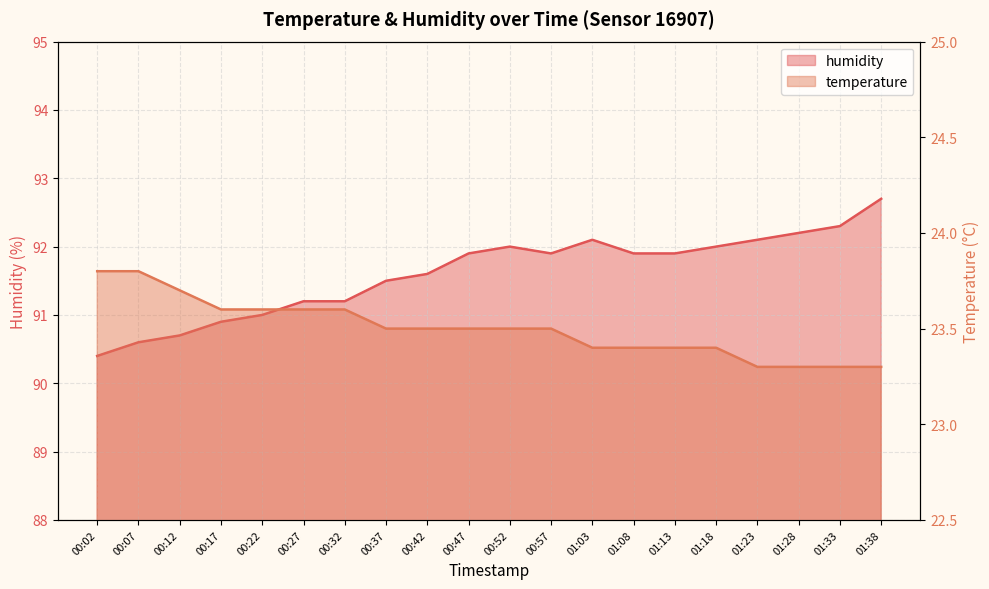

Where is the first local minimum for humidity?

00:57